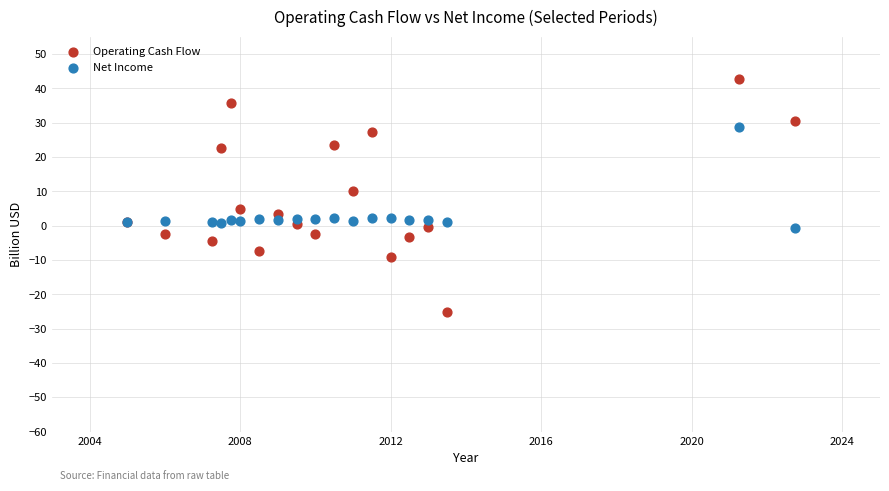

What are all the series names shown in the legend?

Operating Cash Flow, Net Income